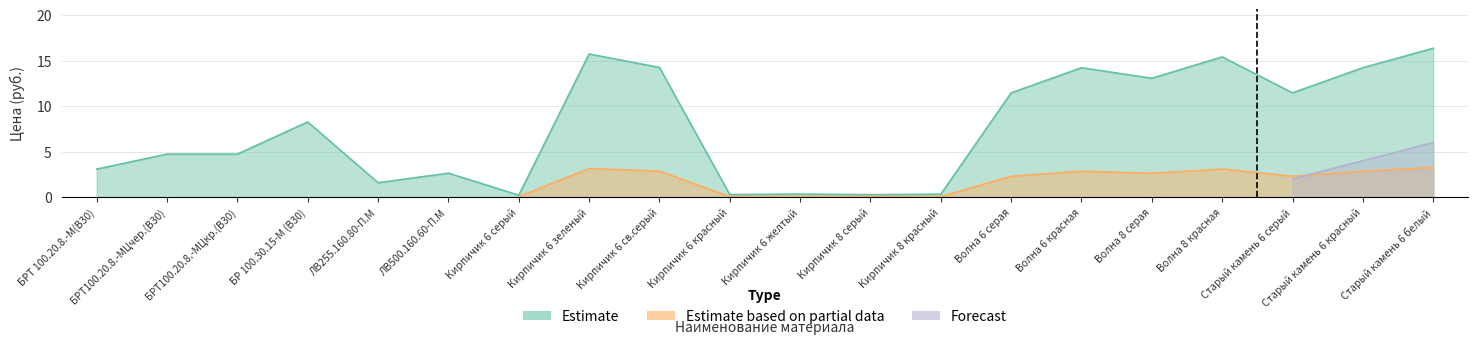

In Estimate, how many points are higher than both neighbors (excluding endpoints)?

6